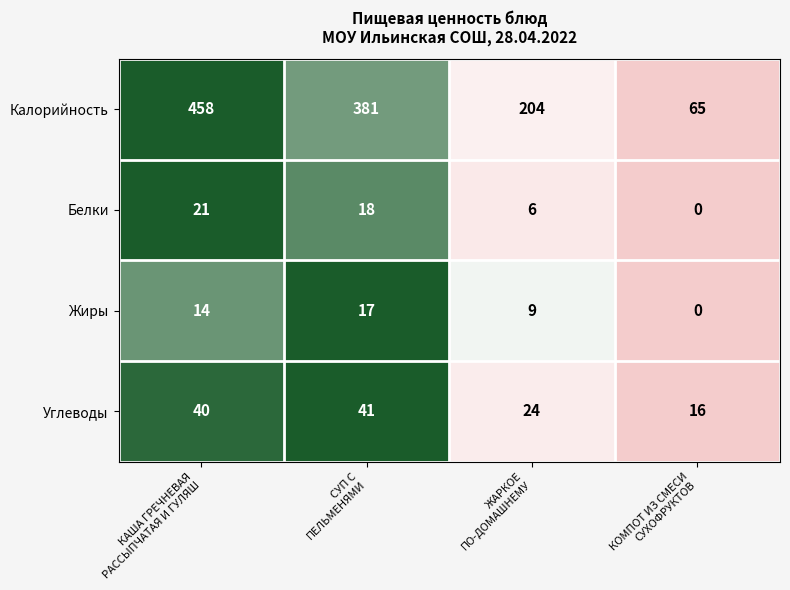

Which series has the largest total across all categories?

Калорийность